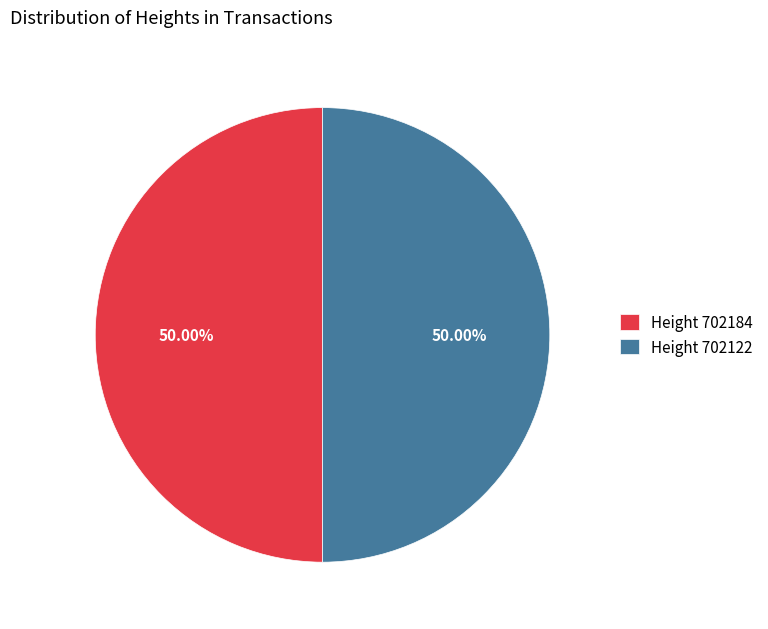

Approximately how many times larger is the value at Height 702122 compared to Height 702184?

1.0